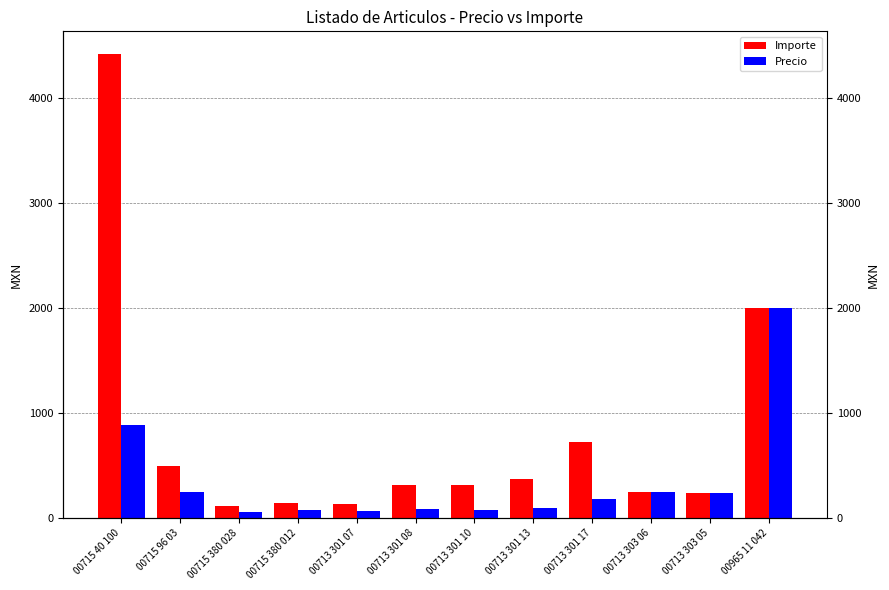

How many data points in Importe are above 315?

6